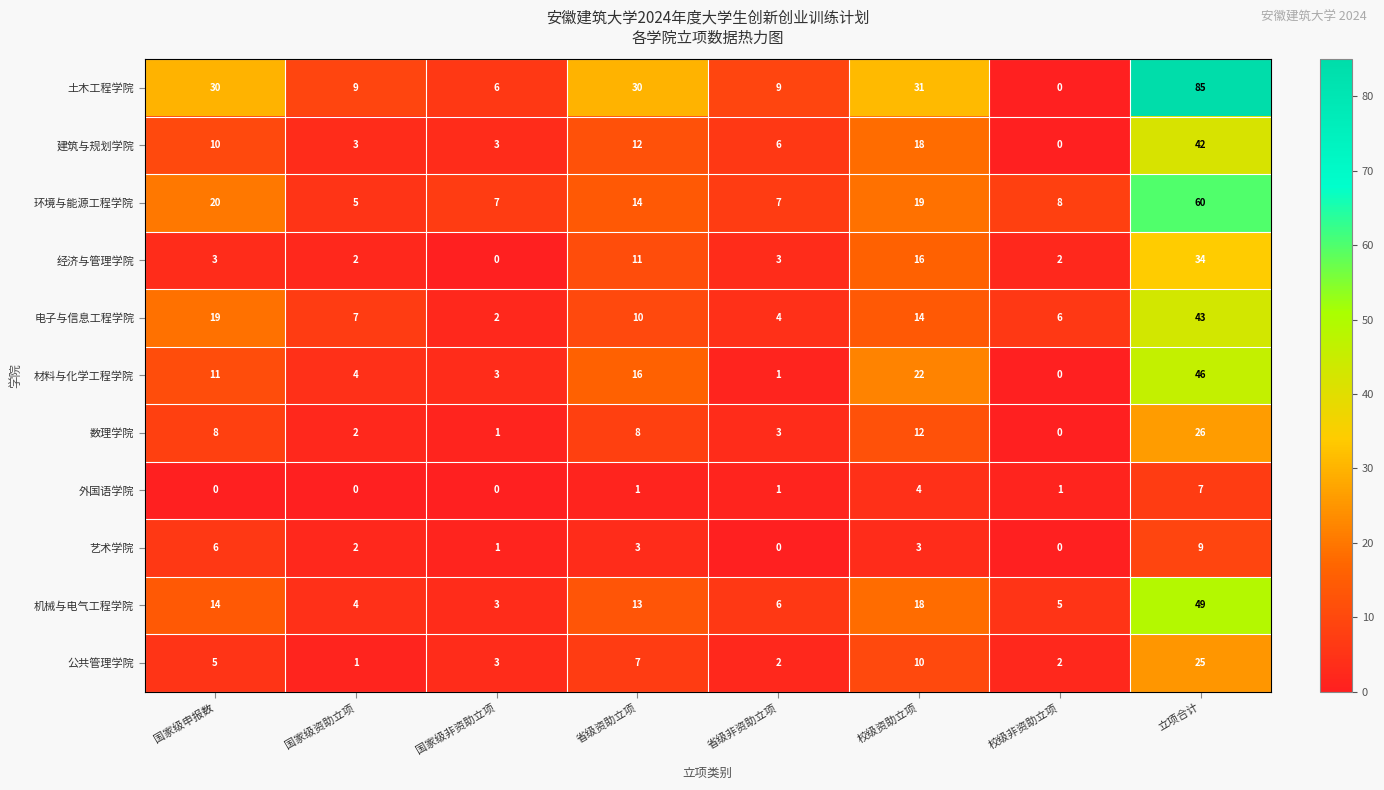

At which label does 电子与信息工程学院 reach its peak?

立项合计